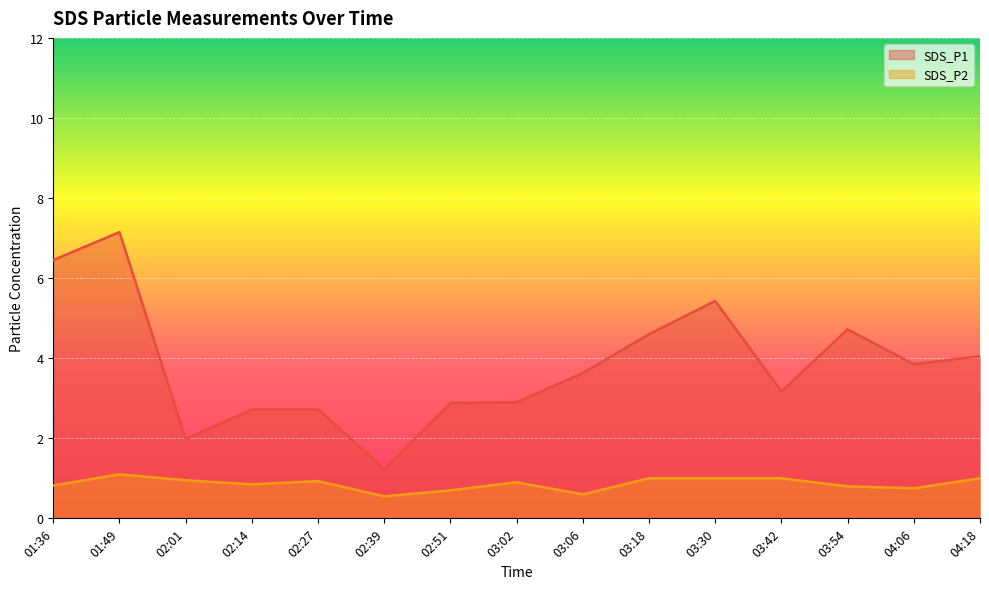

What is the label of the 13th point from the left?

03:54